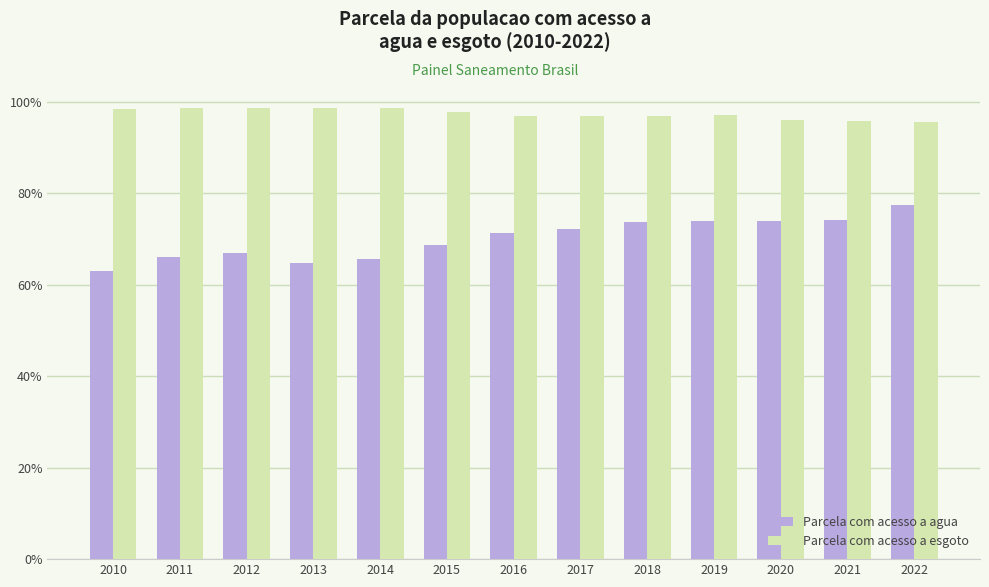

List the series in order of their peak value, highest first.

Parcela com acesso a esgoto, Parcela com acesso a agua